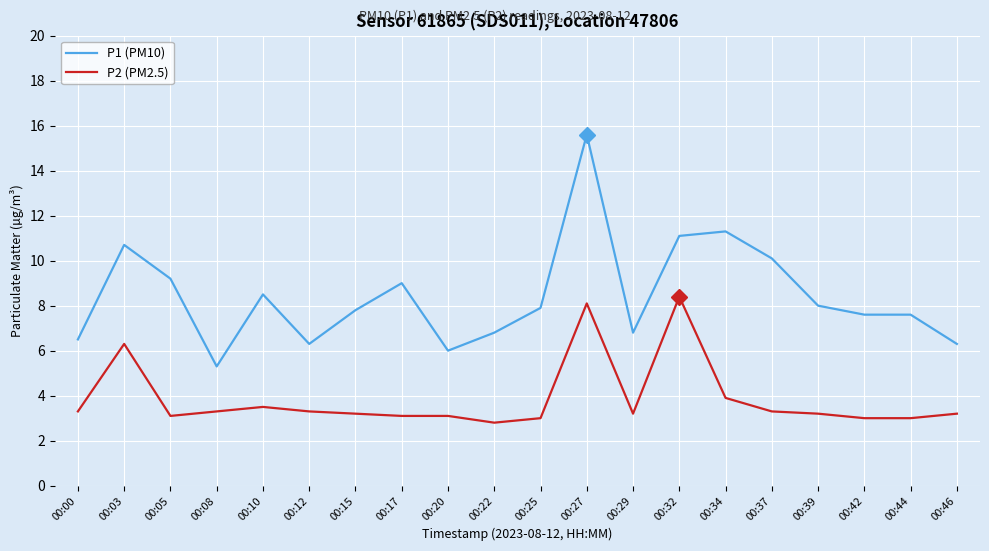

True or false: P2 (PM2.5) and P1 (PM10) cross at least once.

False